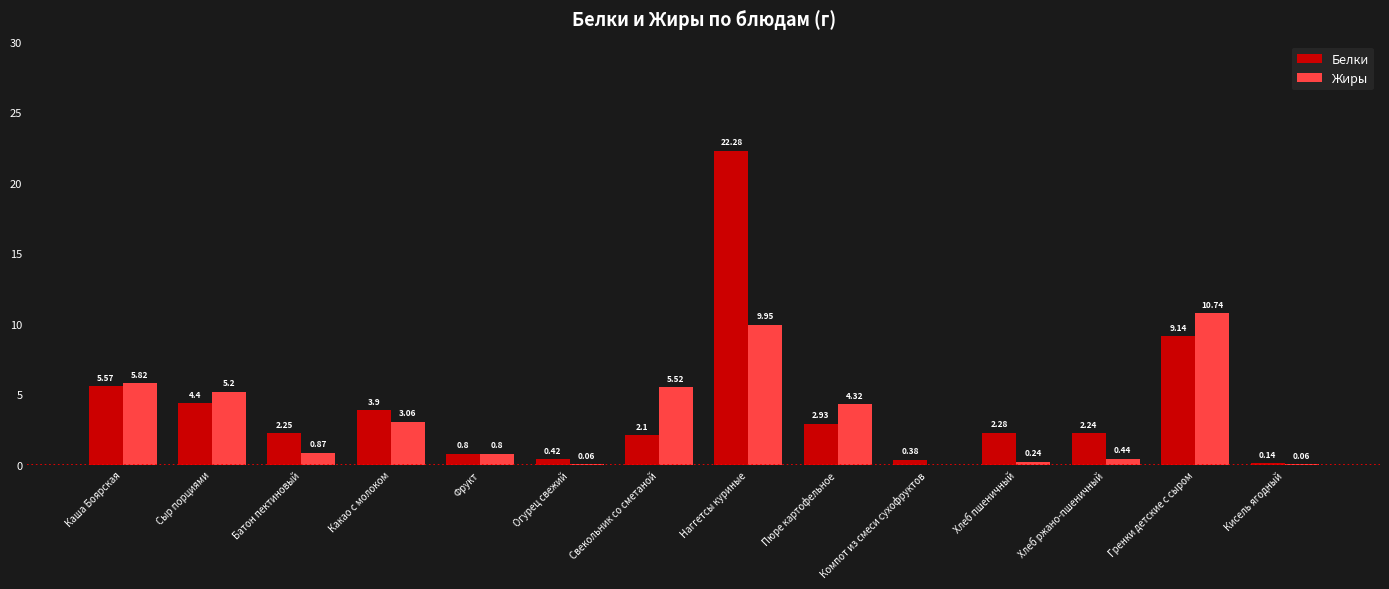

What is the sum of all Белки values?

58.8